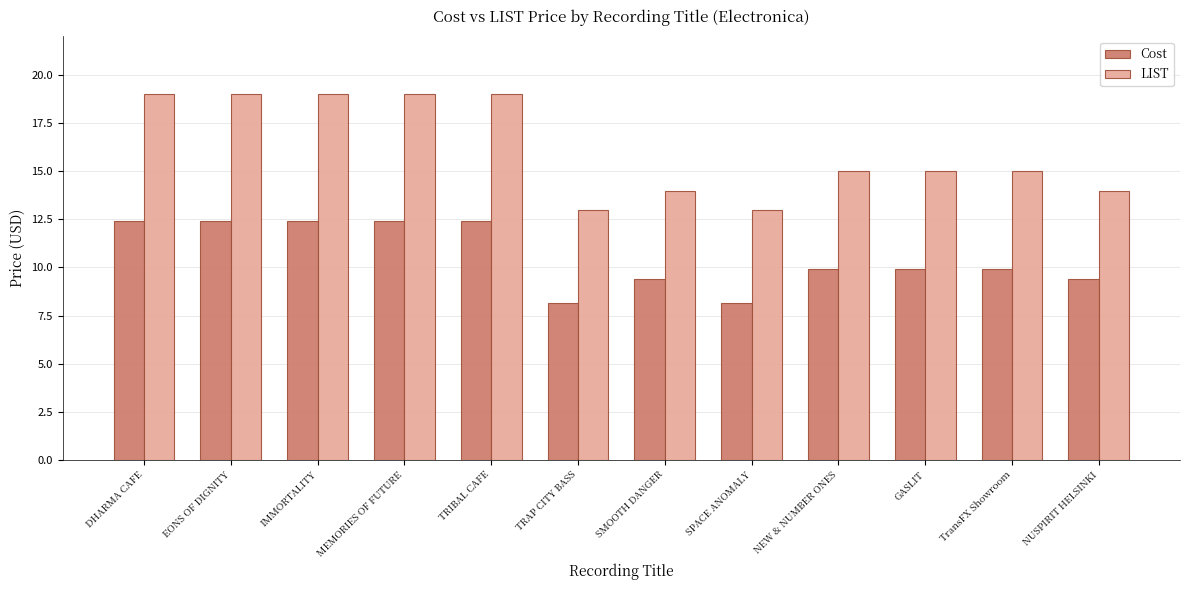

What is the smallest value displayed?

8.2